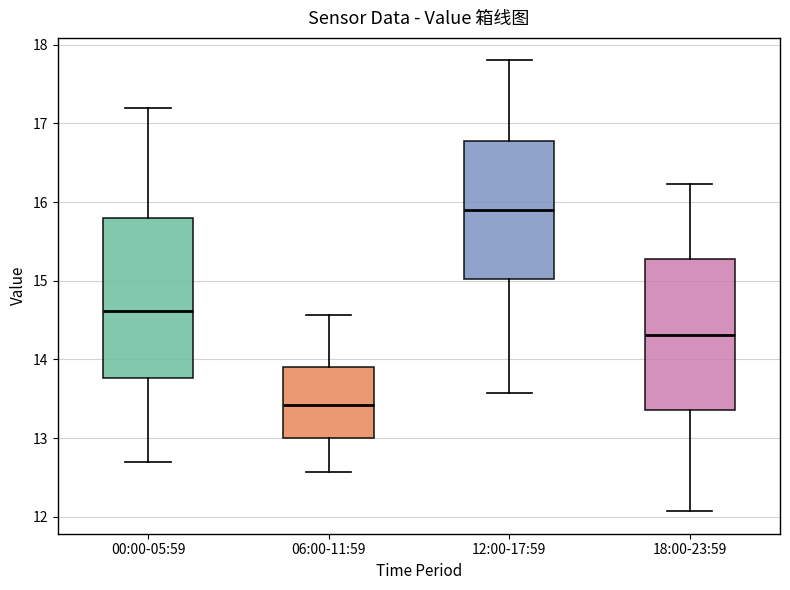

Which box's median line is the lowest?

06:00-11:59